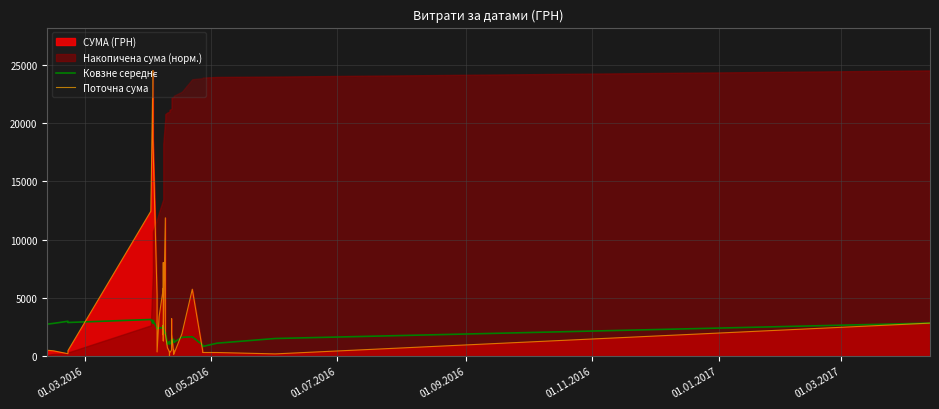

What is the difference between the second highest and minimum values in the Ковзне середнє series?

2261.8